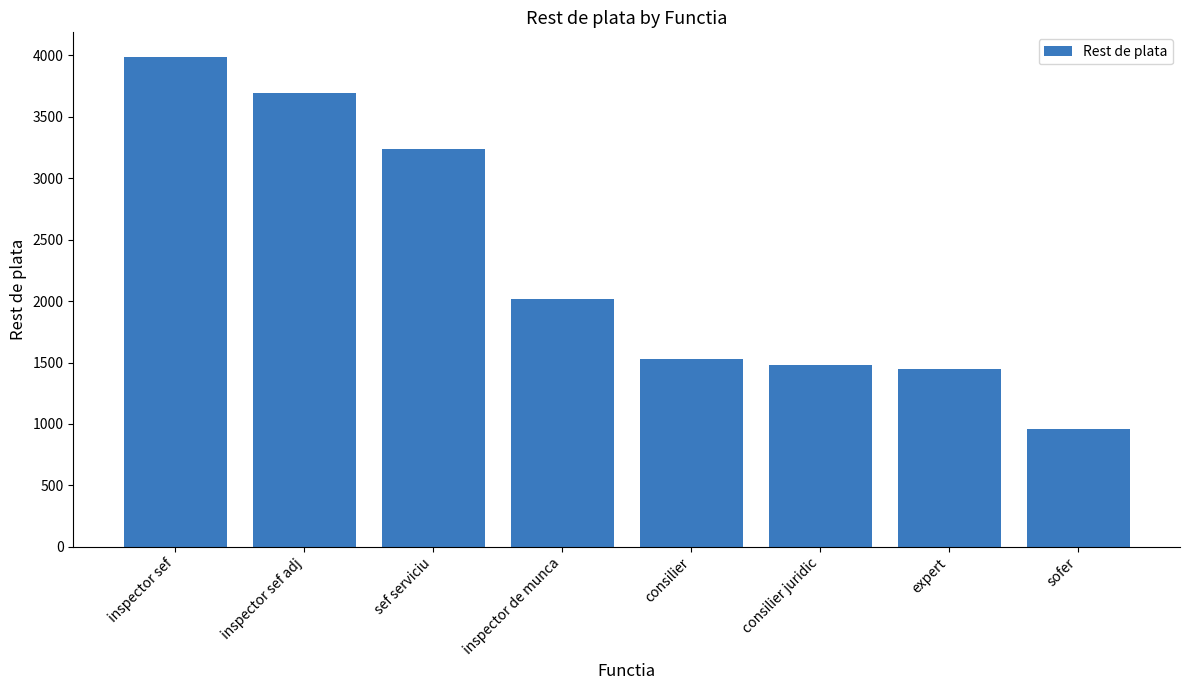

What is the label of the 1st bar from the left?

inspector sef